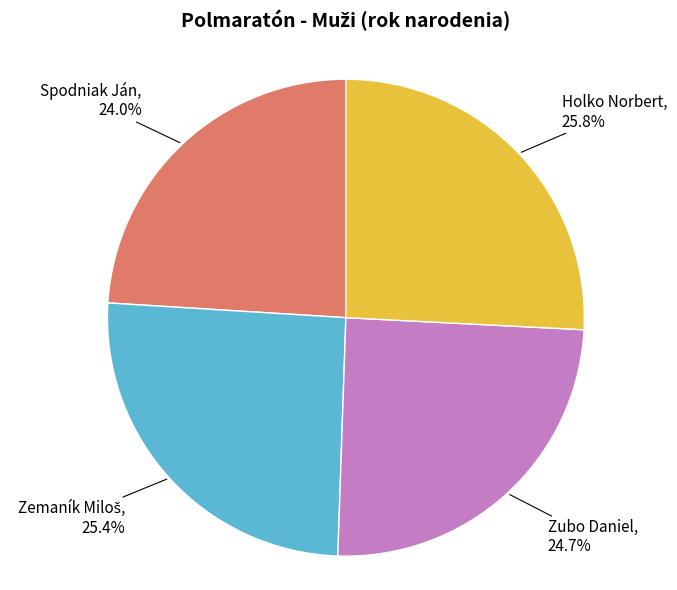

Is there any slice that represents more than half of the pie?

No